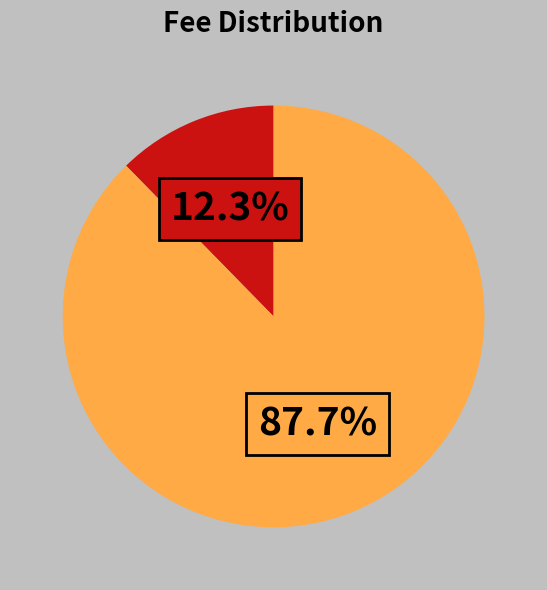

Is there any slice that represents more than half of the pie?

Yes